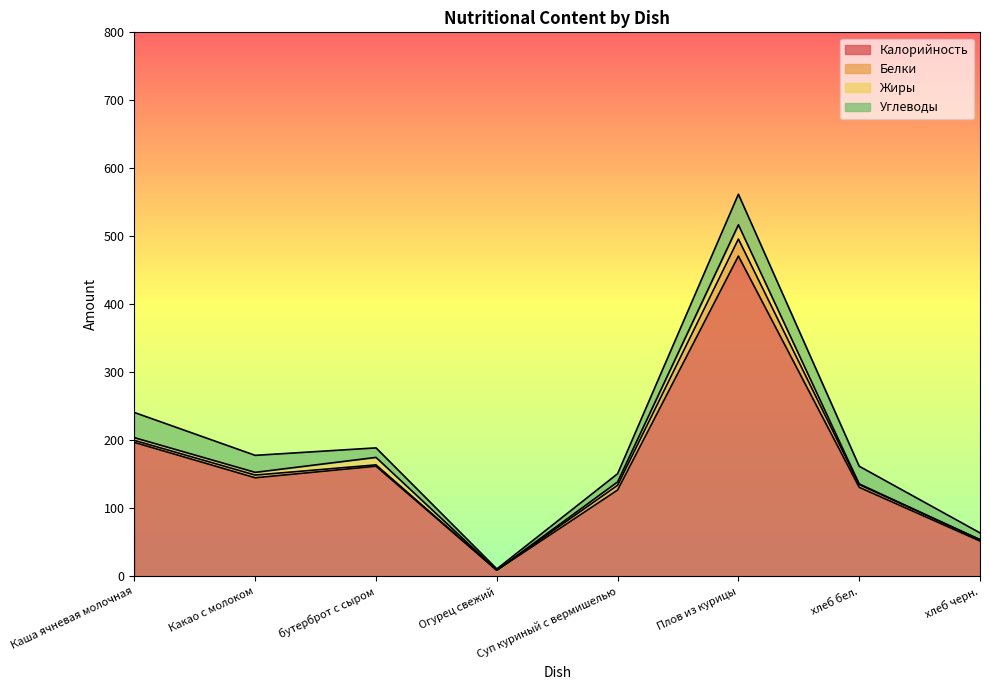

What is the difference between the second highest and minimum values in the Белки series?

7